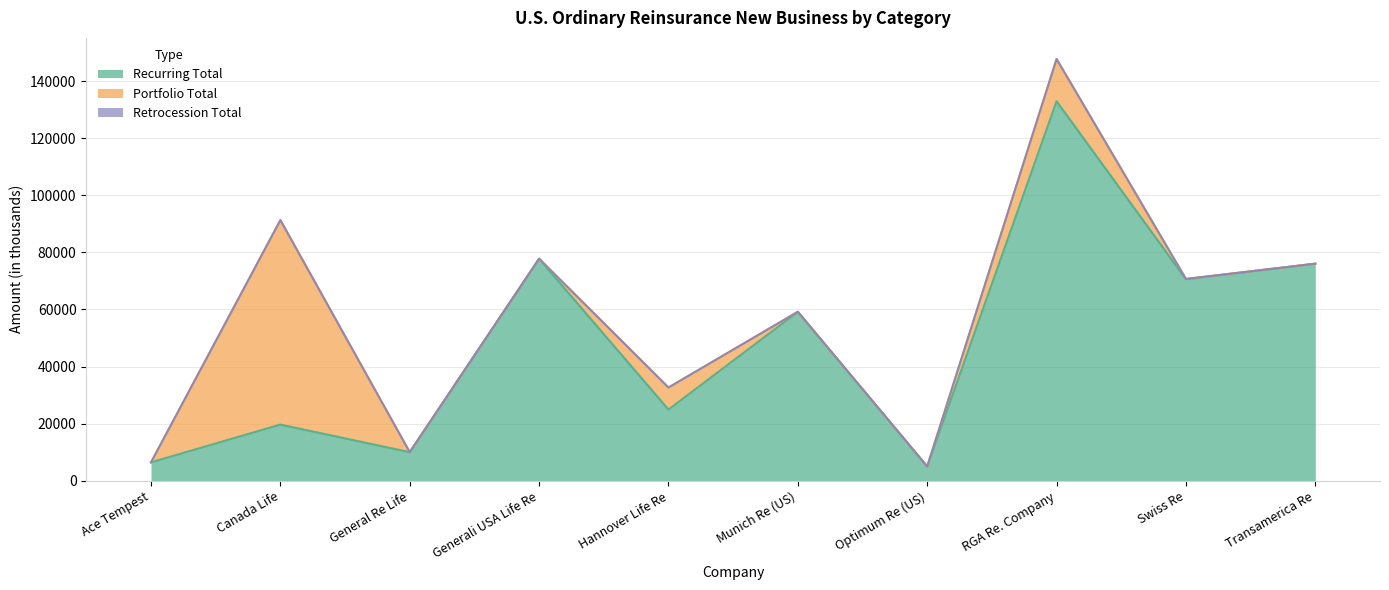

Reading right to left, transcribe all the data shown in this chart.

Recurring Total: Transamerica Re=76039	Swiss Re=70599	RGA Re. Company=132936	Optimum Re (US)=5034	Munich Re (US)=59158	Hannover Life Re=24971	Generali USA Life Re=77782	General Re Life=10041	Canada Life=19698	Ace Tempest=6478
Portfolio Total: Transamerica Re=2	Swiss Re=95	RGA Re. Company=14785	Optimum Re (US)=0	Munich Re (US)=46	Hannover Life Re=7707	Generali USA Life Re=0	General Re Life=0	Canada Life=71601	Ace Tempest=0
Retrocession Total: Transamerica Re=0	Swiss Re=0	RGA Re. Company=0	Optimum Re (US)=0	Munich Re (US)=4	Hannover Life Re=0	Generali USA Life Re=0	General Re Life=0	Canada Life=0	Ace Tempest=0